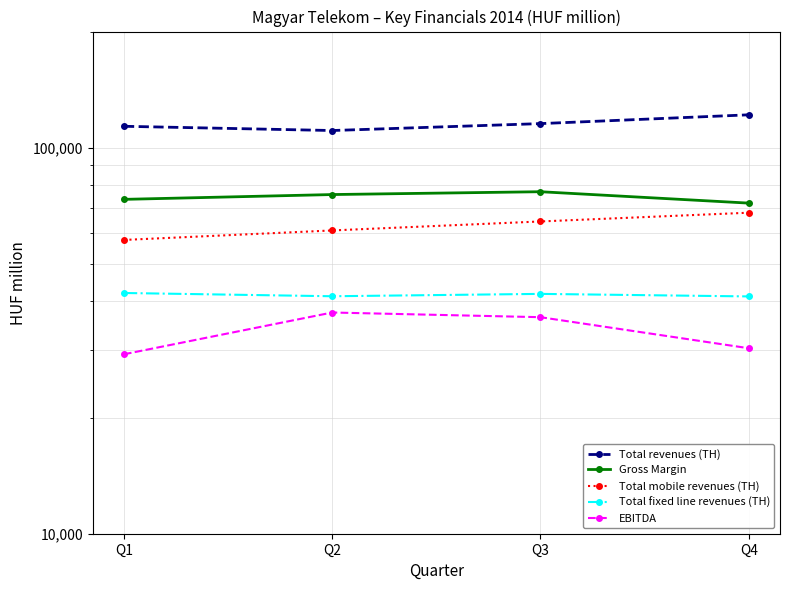

The value of EBITDA at Q3 is 36391. True or false?

True